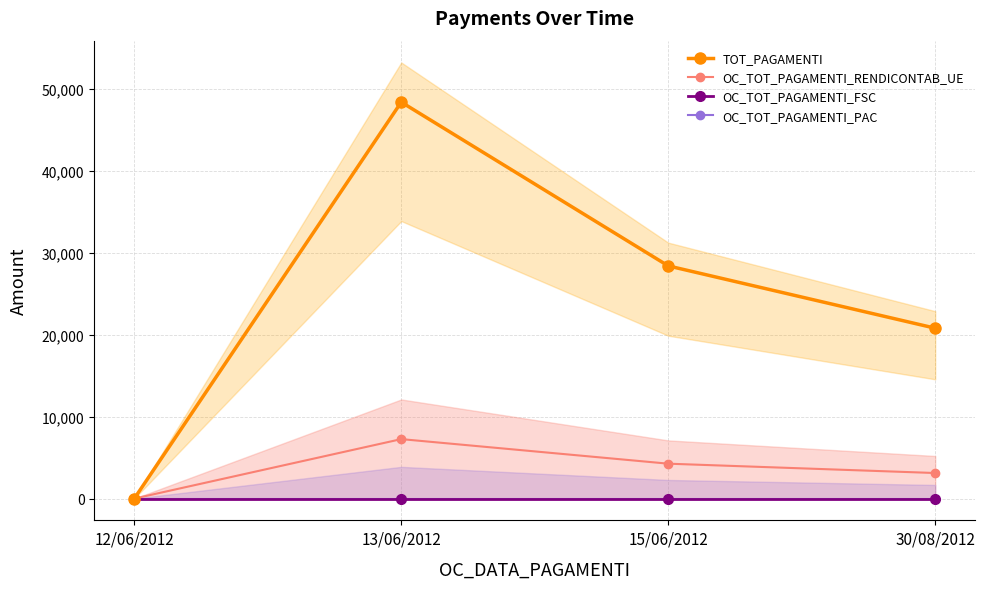

Which category has the highest value across all series?

13/06/2012